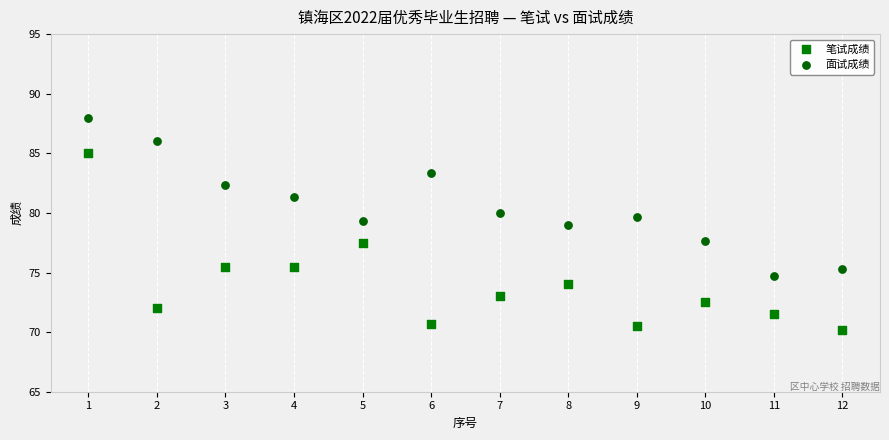

What is the X range (max minus min) for the scatter plot?

11.0